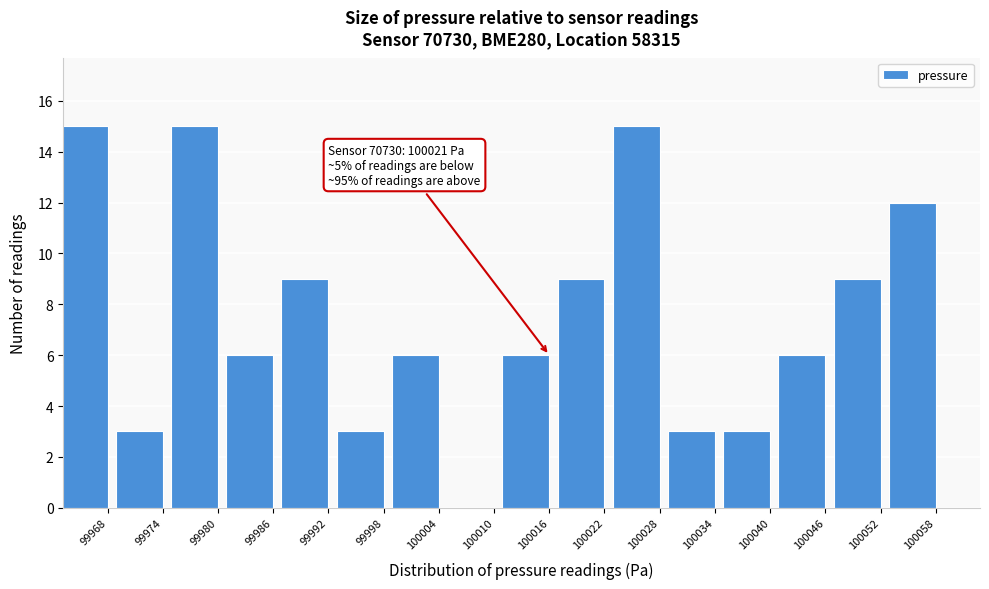

Reading left to right, transcribe all the data shown in this chart.

99968=15	99974=3	99980=15	99986=6	99992=9	99998=3	100004=6	100010=0	100016=6	100022=9	100028=15	100034=3	100040=3	100046=6	100052=9	100058=12